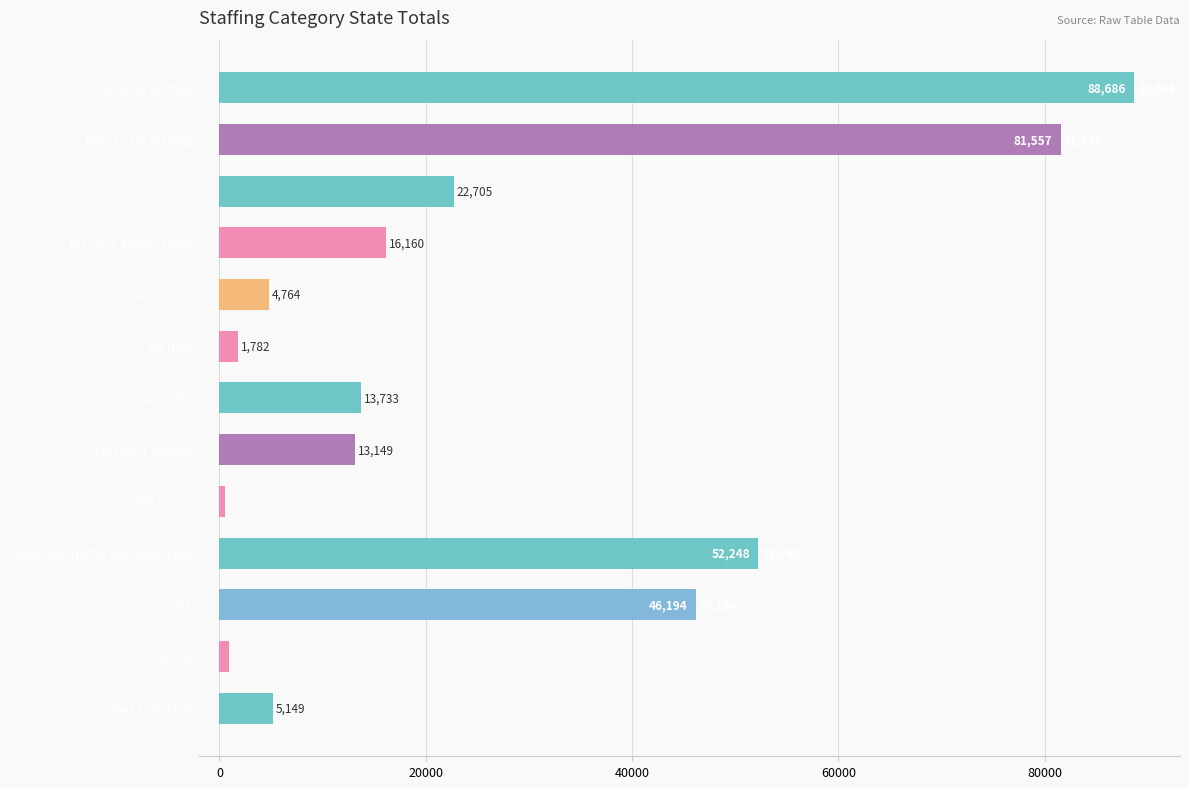

What is the value of the 4th bar from the top?

16159.7